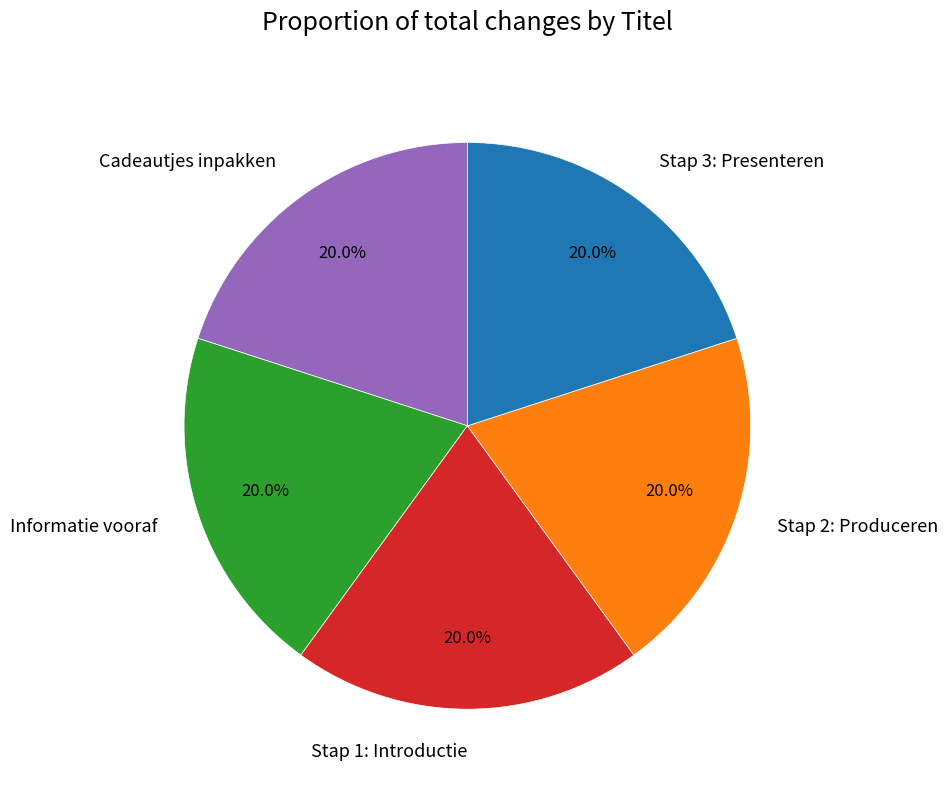

What portion of the pie excludes Informatie vooraf?

80.0%